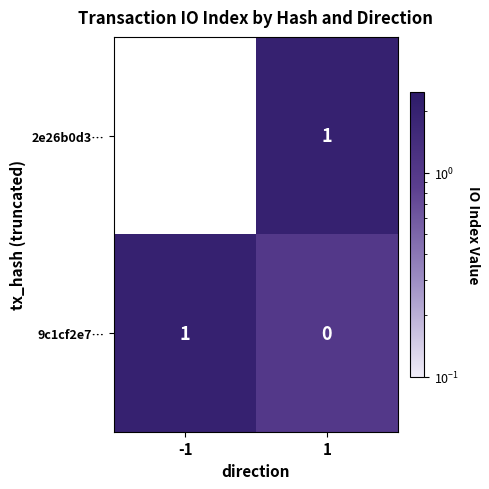

Which series has the largest range (max minus min)?

2e26b0d3…